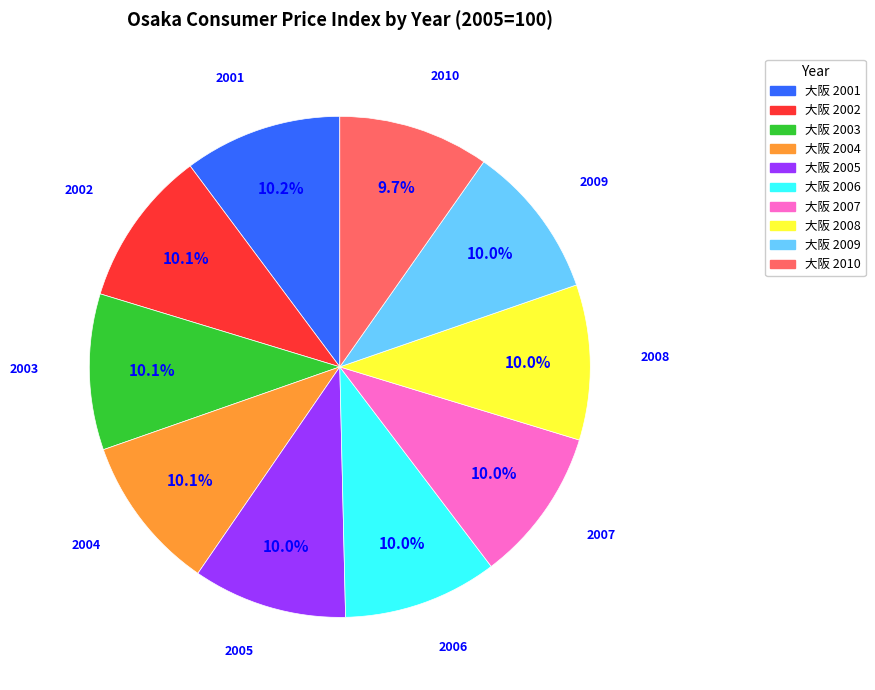

To the nearest percent, what is the average slice percentage?

10%